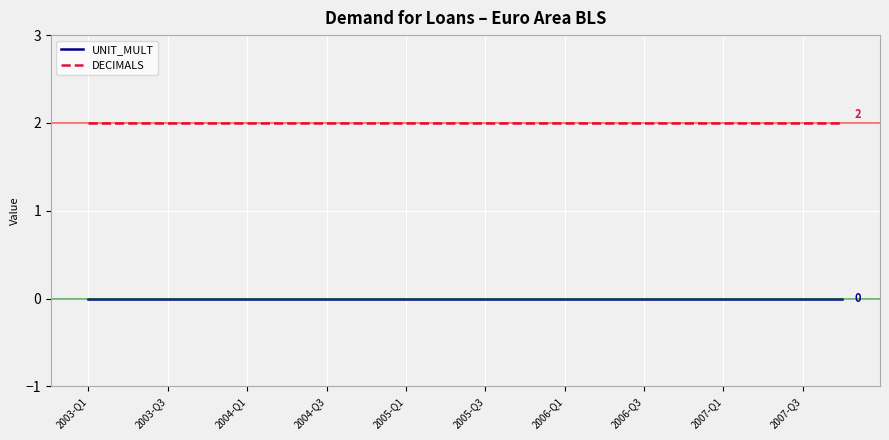

True or false: DECIMALS and UNIT_MULT cross at least once.

False